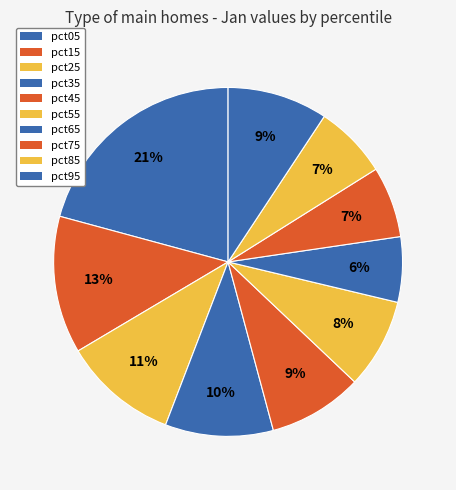

Count the number of slices in the pie.

10